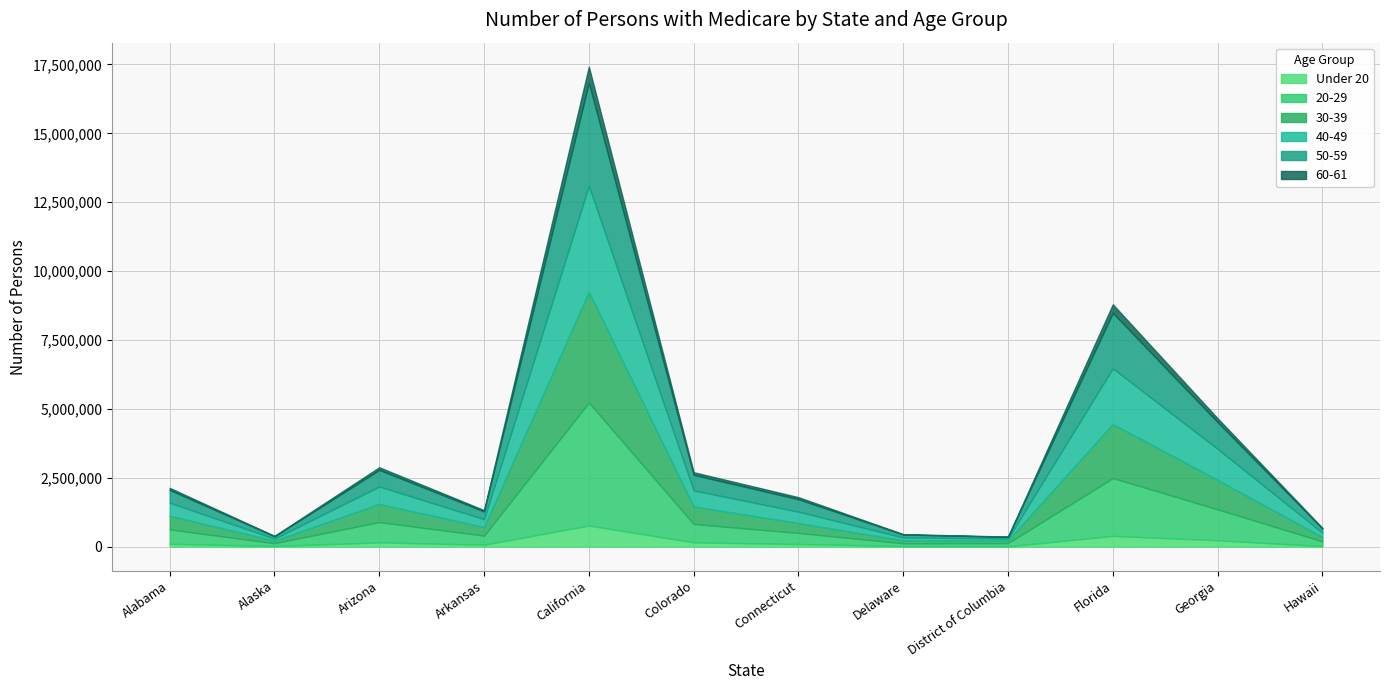

In 60-61, how many points are lower than both neighbors (excluding endpoints)?

3